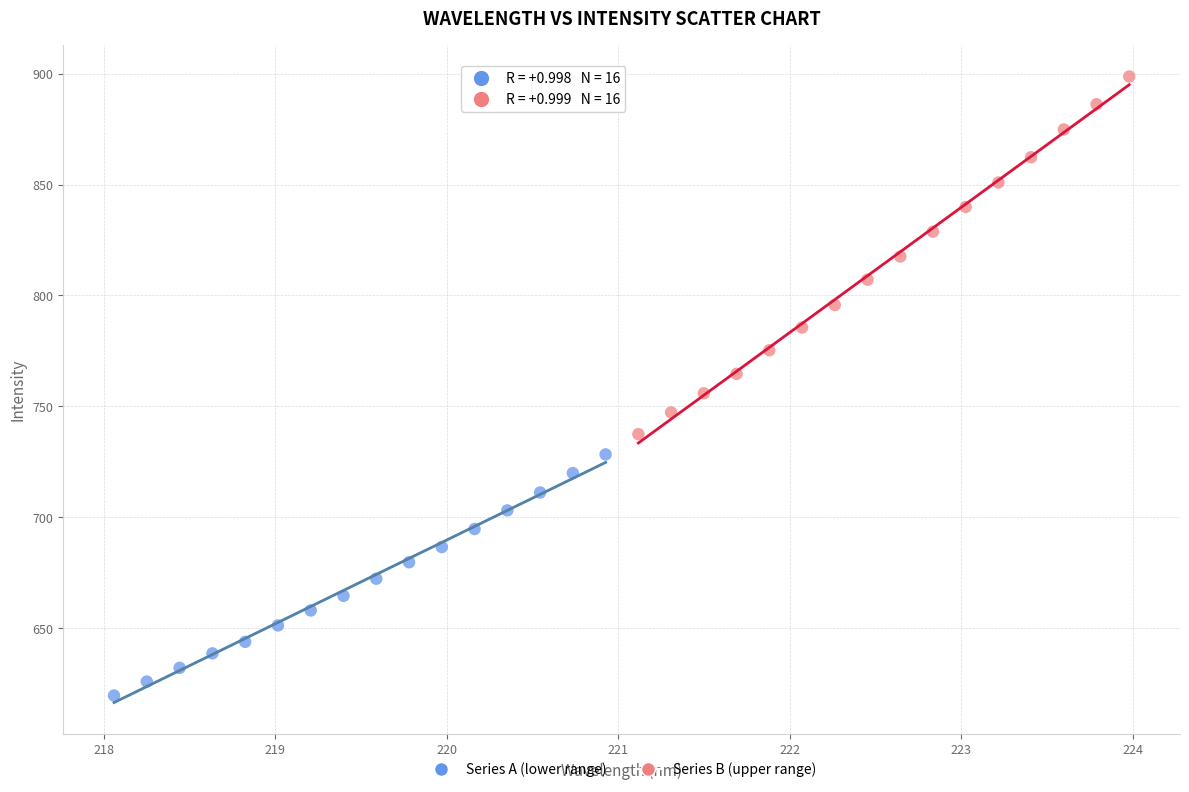

Which series reaches the minimum Y coordinate?

Series A (lower range)